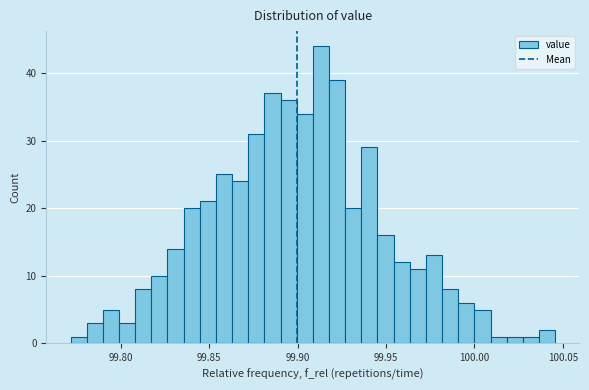

Read against the x-axis, roughly where is the centre of the tallest bar?

99.915